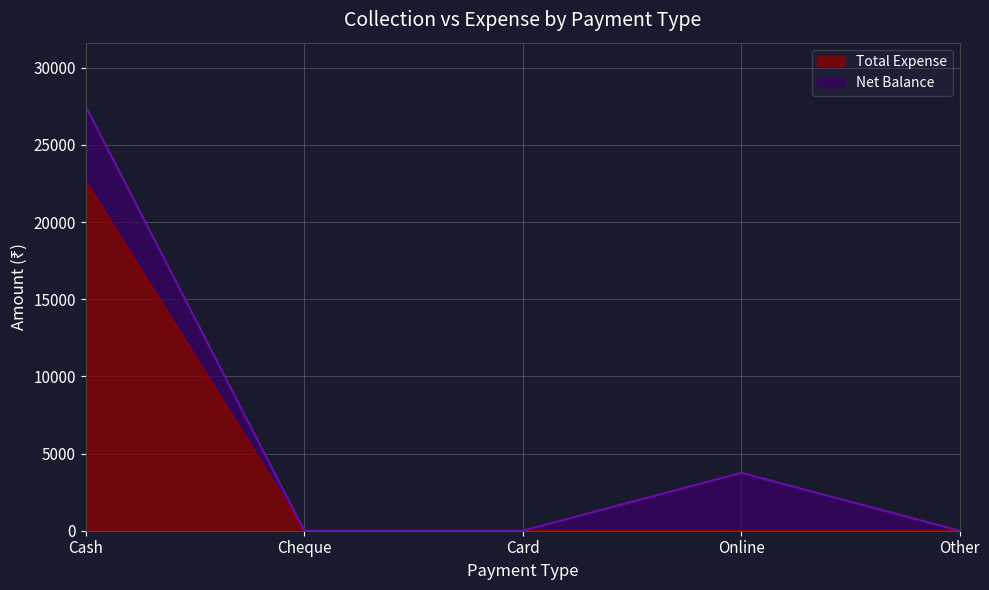

Rank the categories by value from highest to lowest.

Cash, Cheque, Card, Online, Other